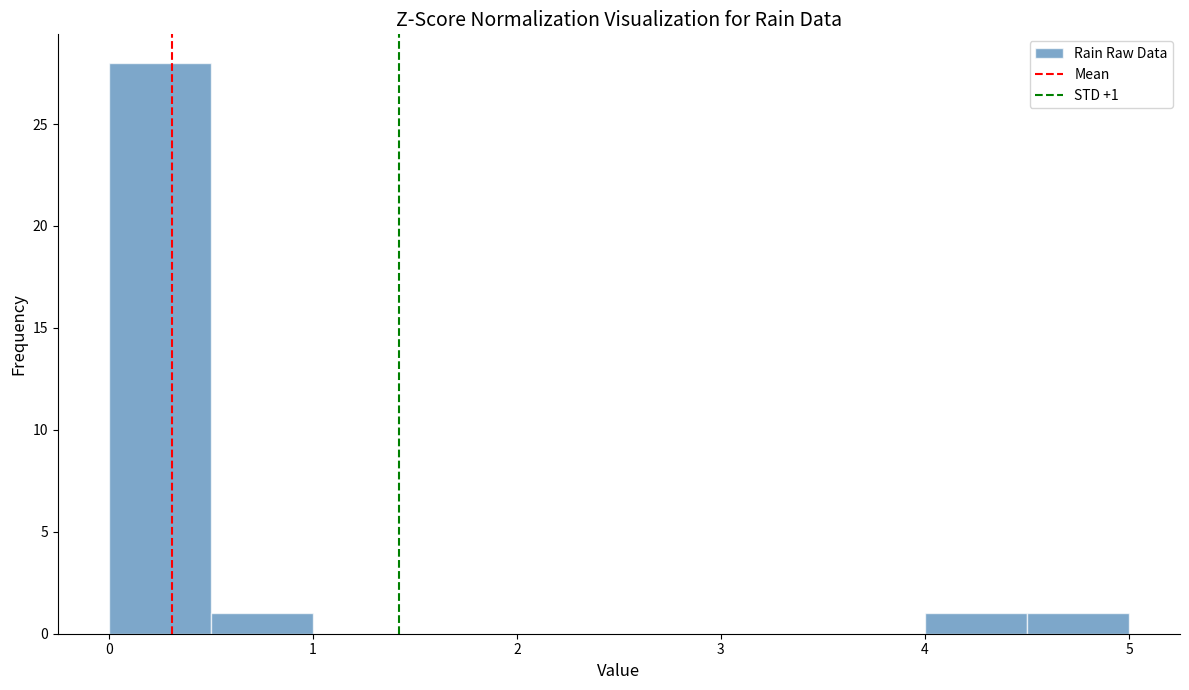

Over which range of the x-axis is the bar tallest?

0.0 to 0.5